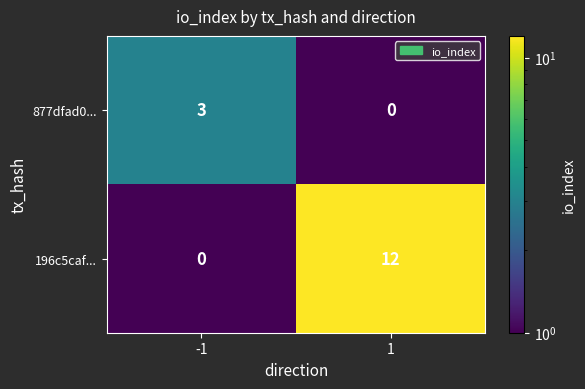

Reading left to right, transcribe all the data shown in this chart.

877dfad0...: -1=3	1=0
196c5caf...: -1=0	1=12